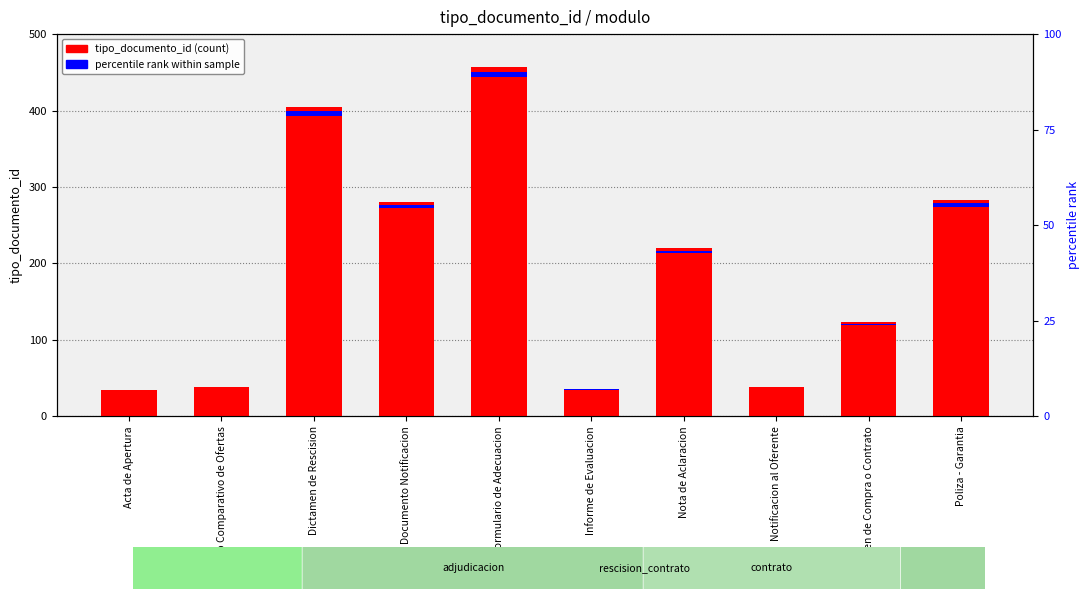

At which label does the data first exceed 220?

Dictamen de Rescision